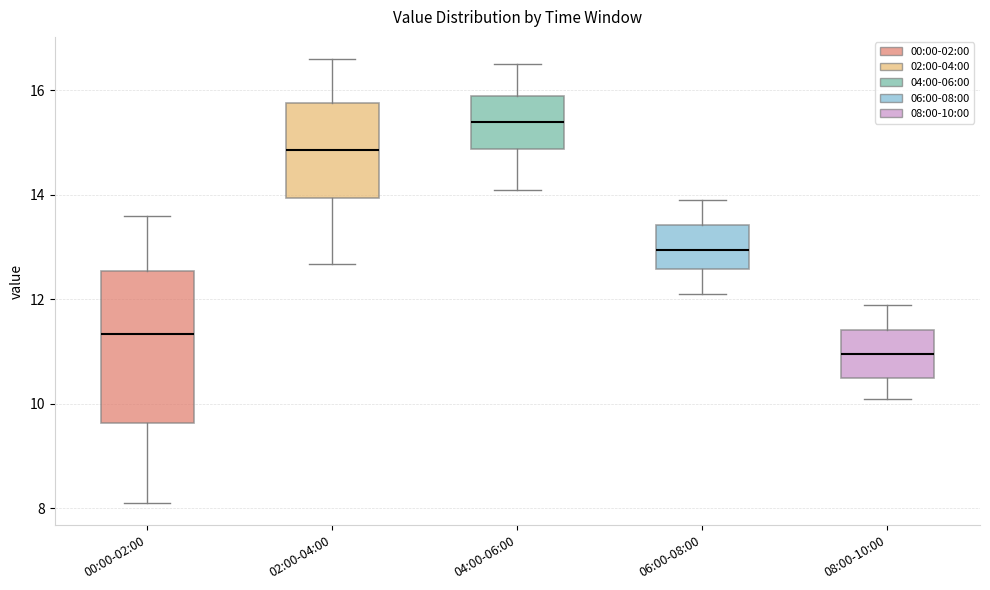

Where does the median line of the box for 06:00-08:00 sit on the y-axis? The values are not printed on the chart, so give them approximately, as read against the axis.

13.0